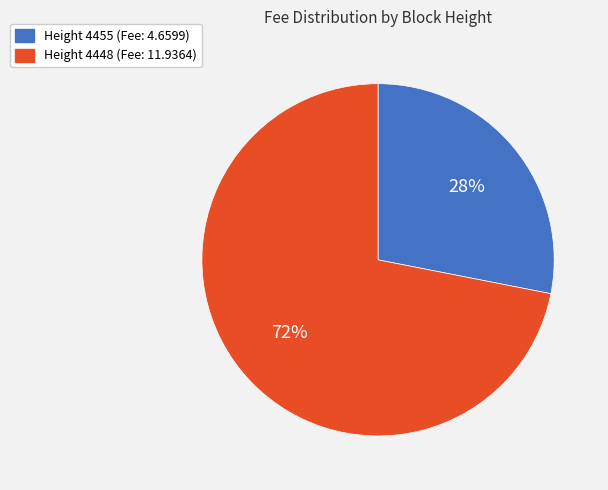

Does any single category account for the majority?

Yes